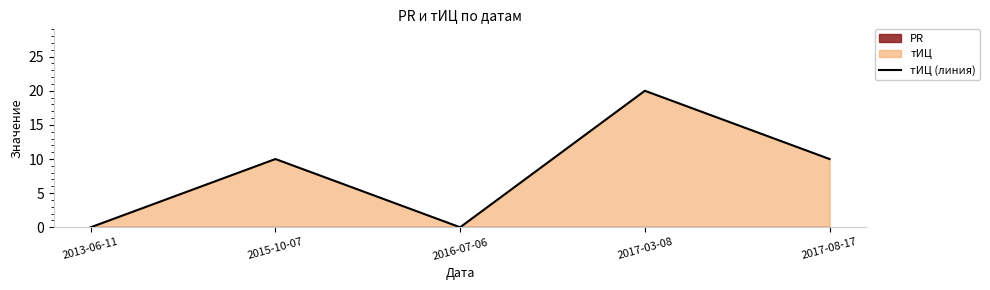

What is the average value?

8